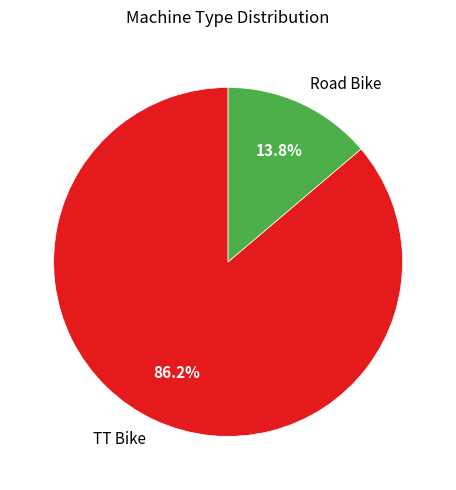

What is the total percentage of Road Bike and TT Bike?

100.0%